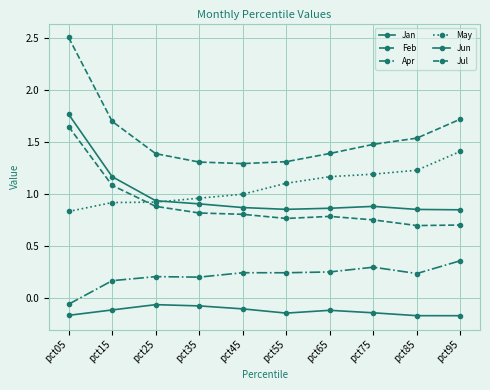

In Jul, how many points are higher than both neighbors (excluding endpoints)?

1